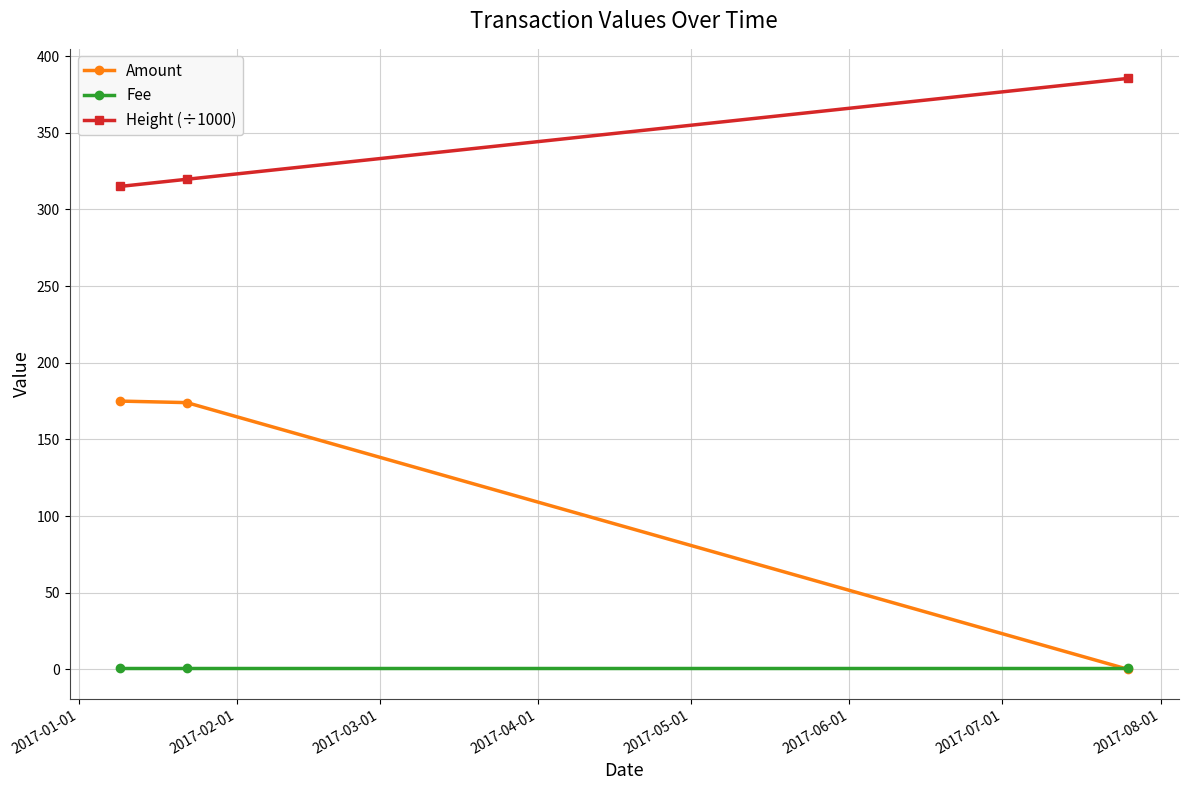

Does the chart display data point markers on the line(s)?

Yes